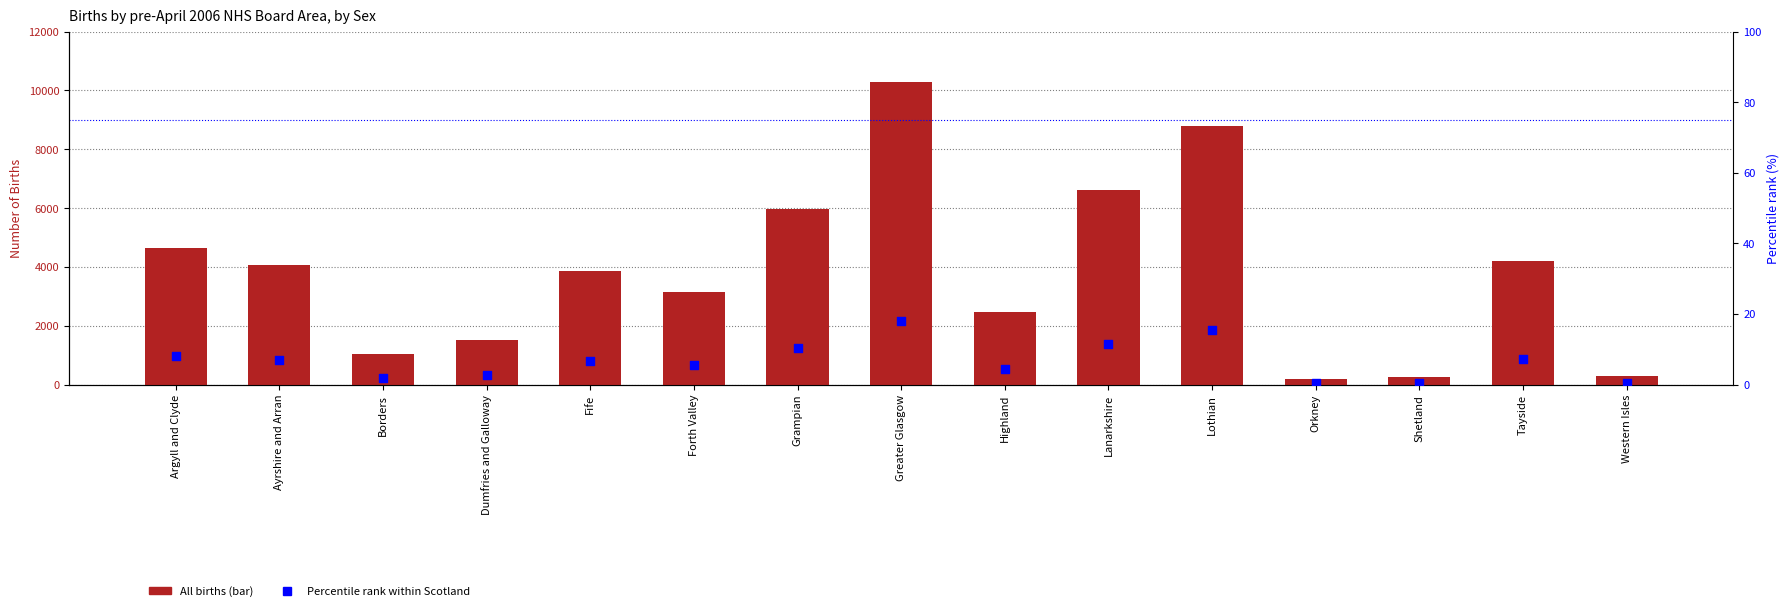

At how many categories does at least one series exceed 9757?

1